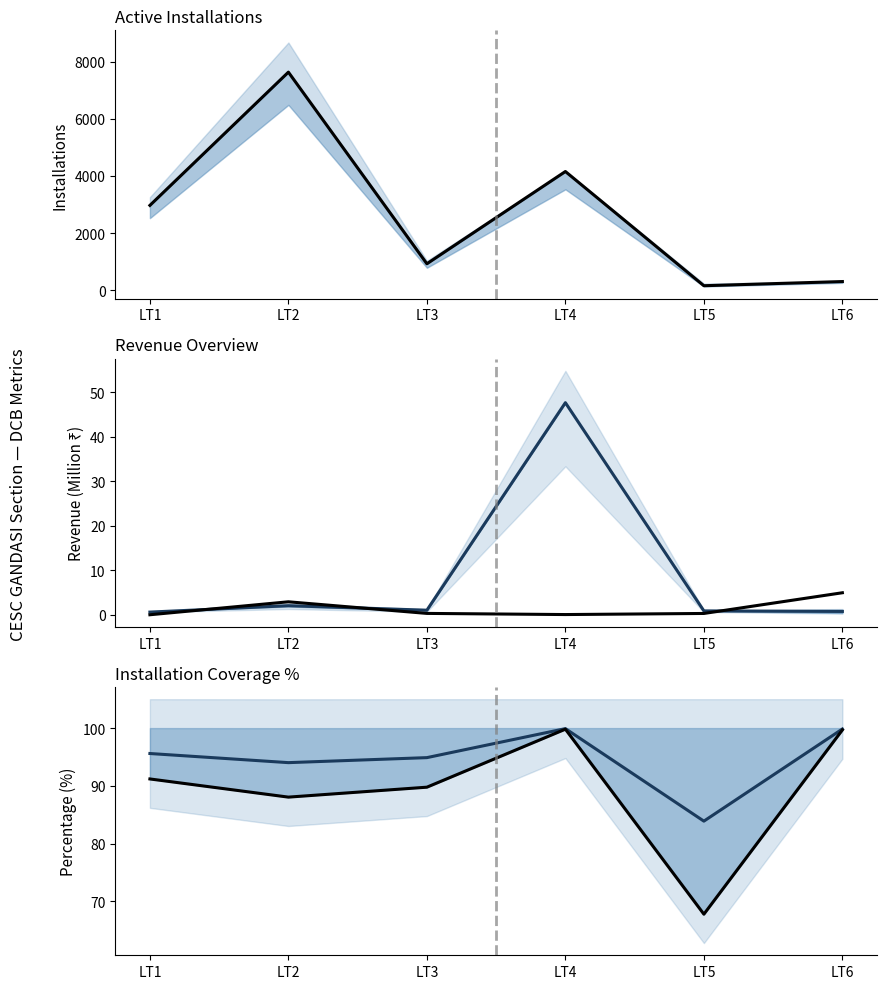

In OB Revenue, how many points are higher than both neighbors (excluding endpoints)?

1